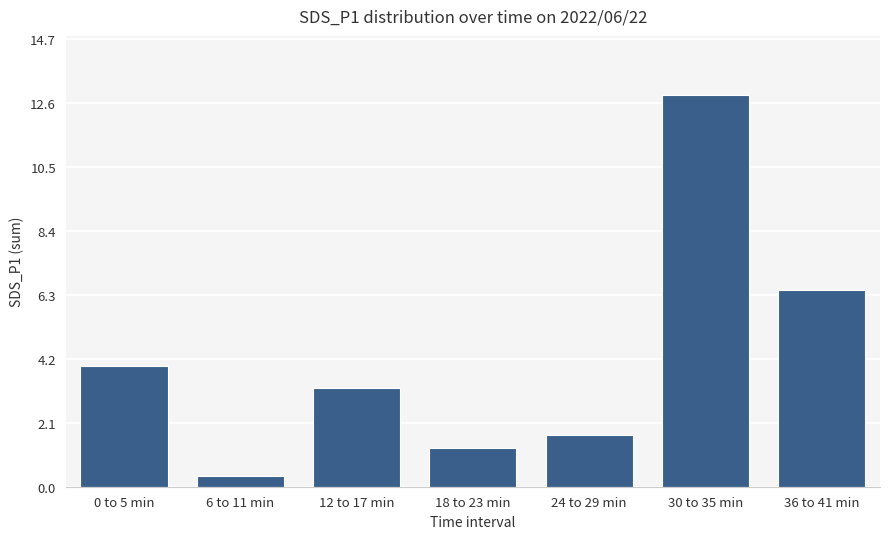

Between 18 to 23 min and 6 to 11 min, which is larger?

18 to 23 min